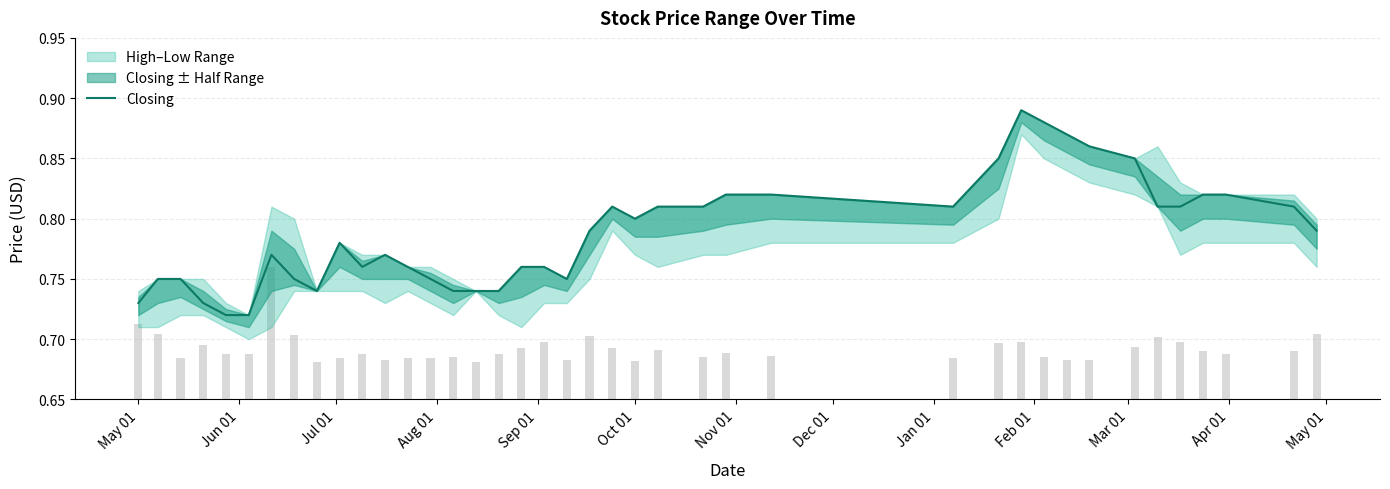

The value at Sep 01 is 0.7. True or false?

True